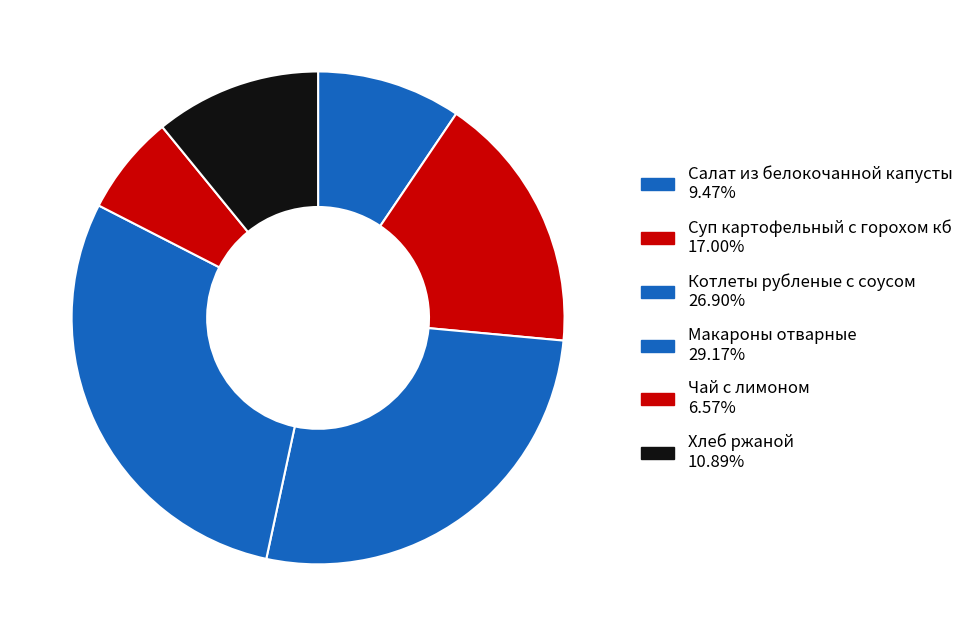

Is there a majority slice in this chart?

No